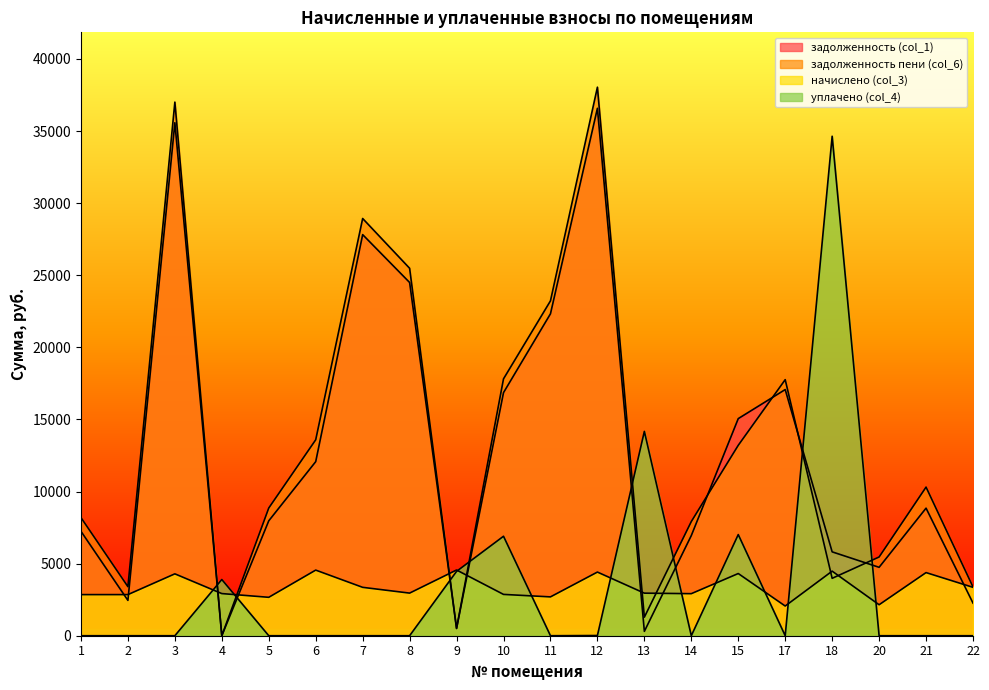

What is the sum of all начислено (col_3) values?

67569.1